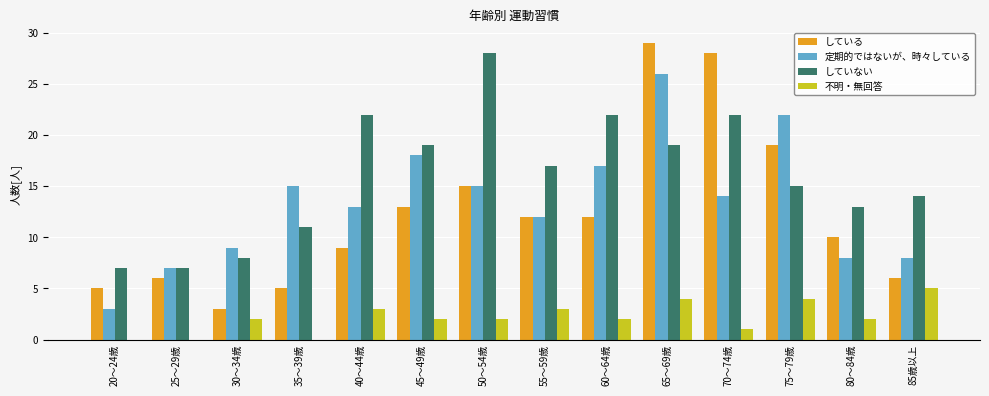

How many groups of bars are there?

14